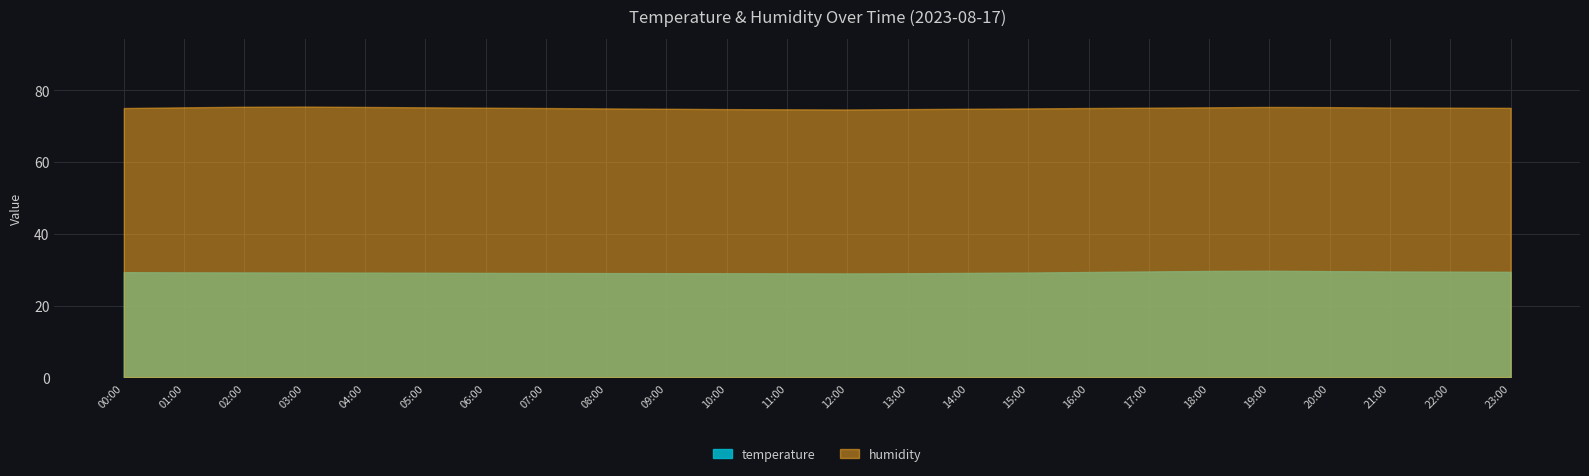

True or false: temperature has a value of 10.7 at 12:00.

False